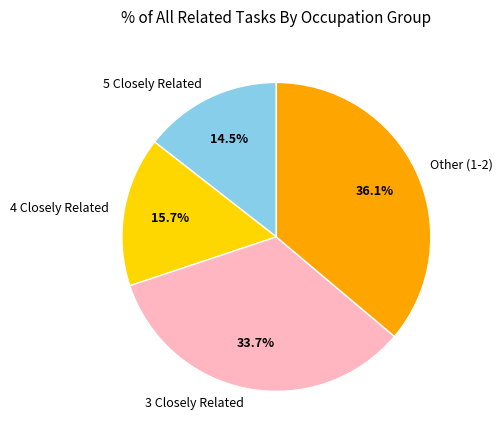

What is the ratio of the value at 5 Closely Related to the value at 4 Closely Related?

0.9